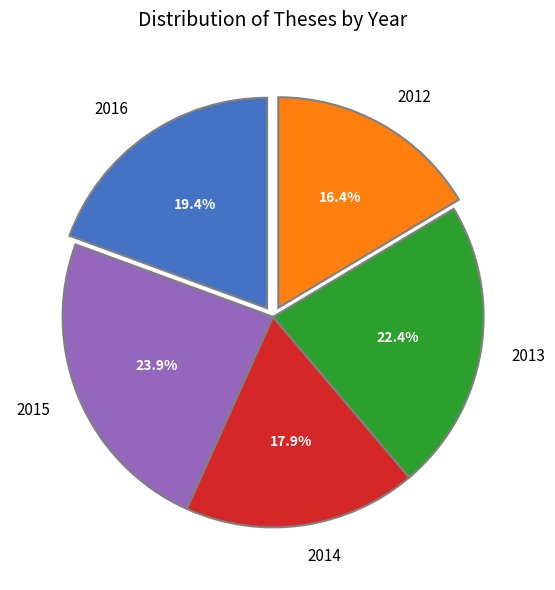

Which slice is the largest?

2015